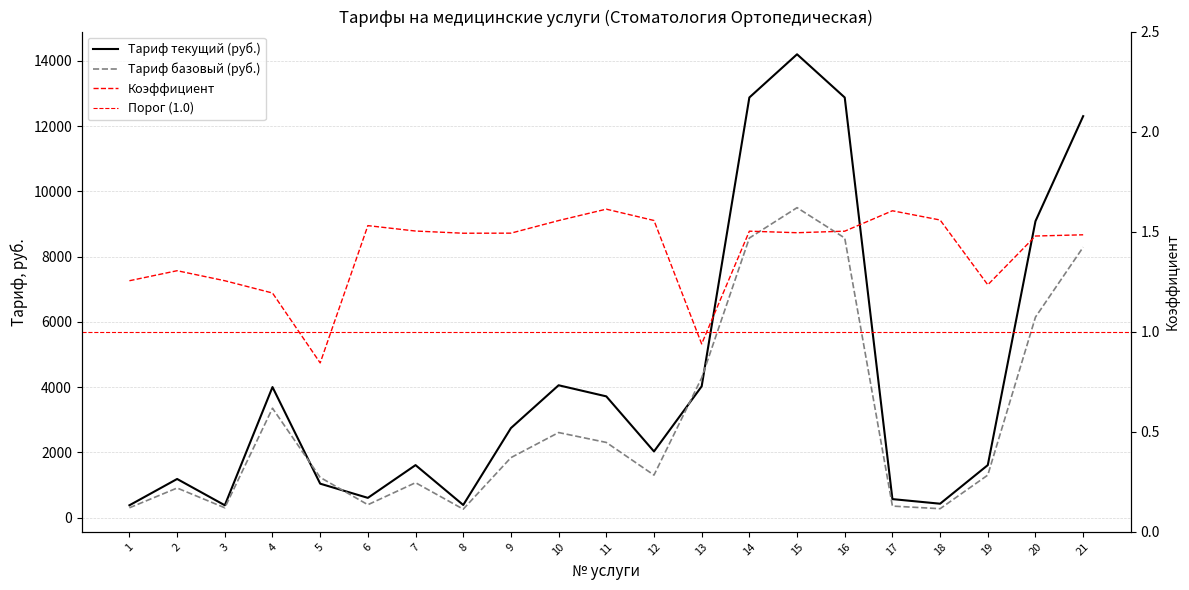

Where is the first local maximum for Tарифы (col_3)?

2